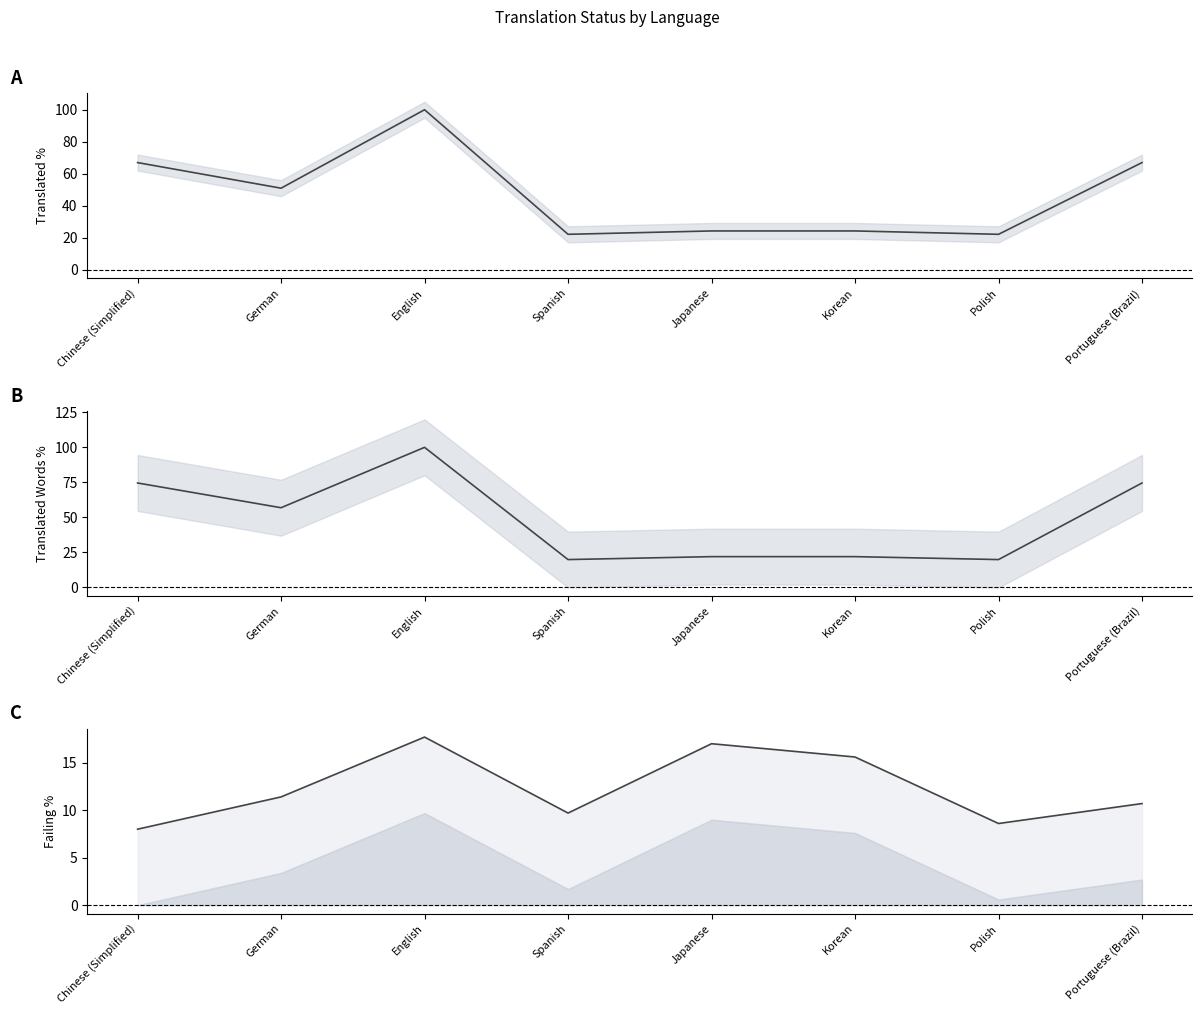

What is the difference between the failing_percent values at English and Polish?

9.1